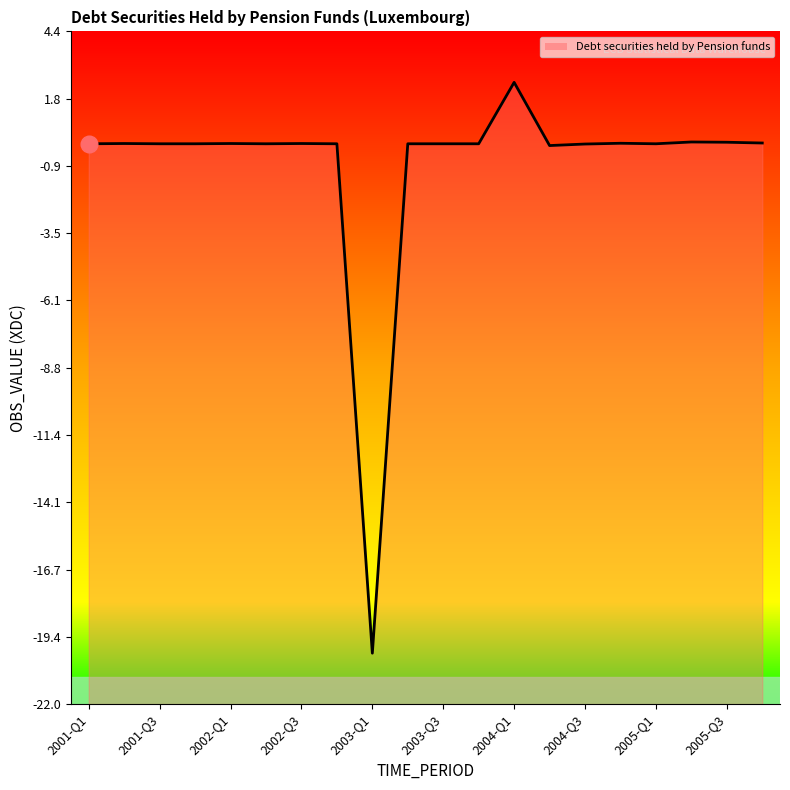

True or false: the data shows -0.0 at 2001-Q1.

True